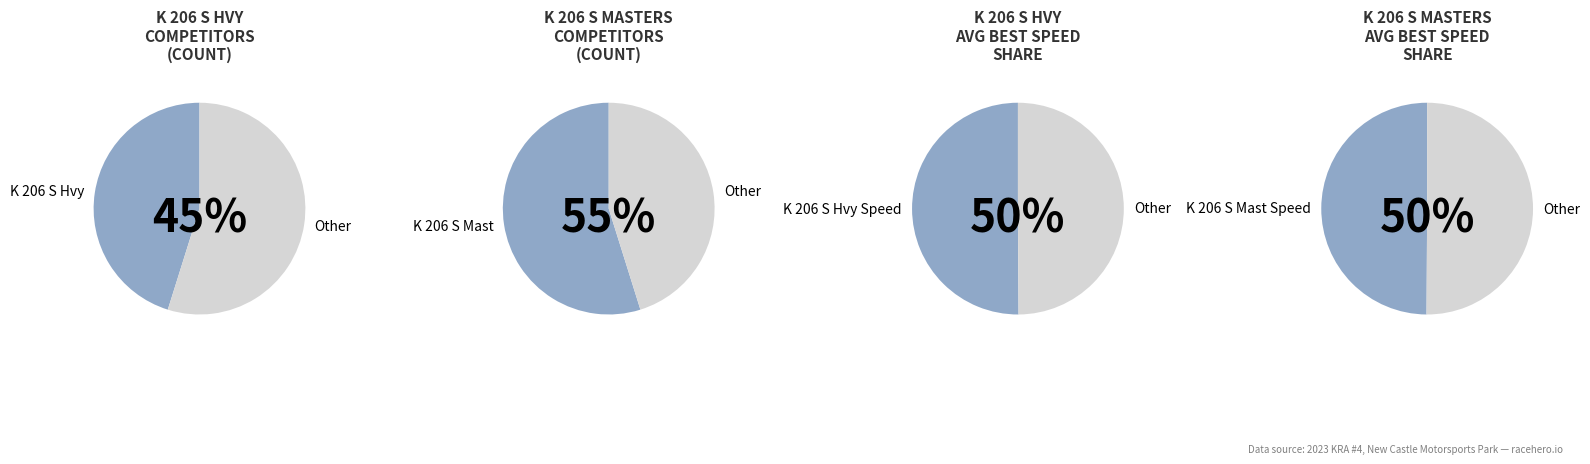

What is the total percentage of K 206 S Hvy and K 206 S Mast?

100.0%